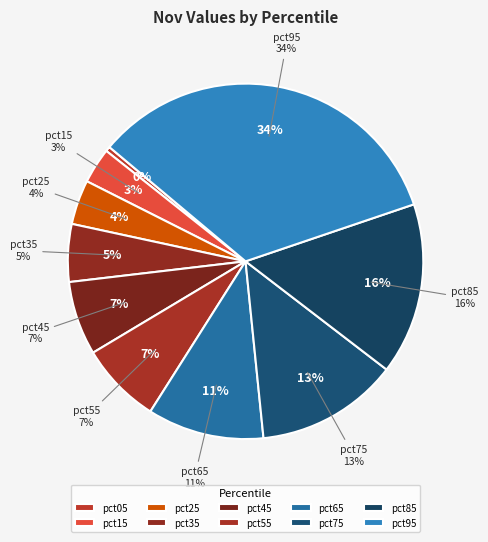

Is there a majority slice in this chart?

No